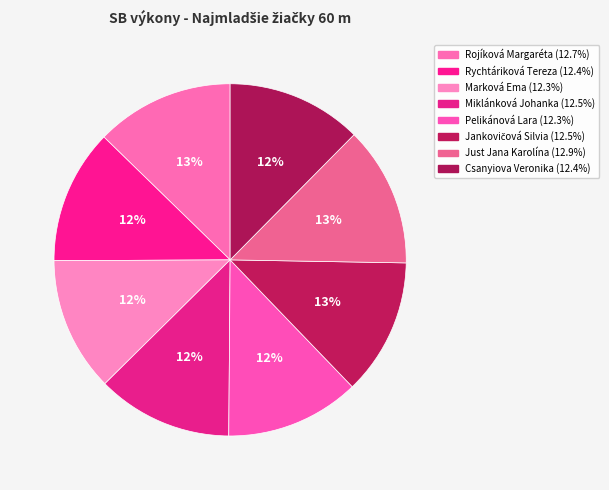

What is the largest slice in the pie chart?

Just Jana Karolína